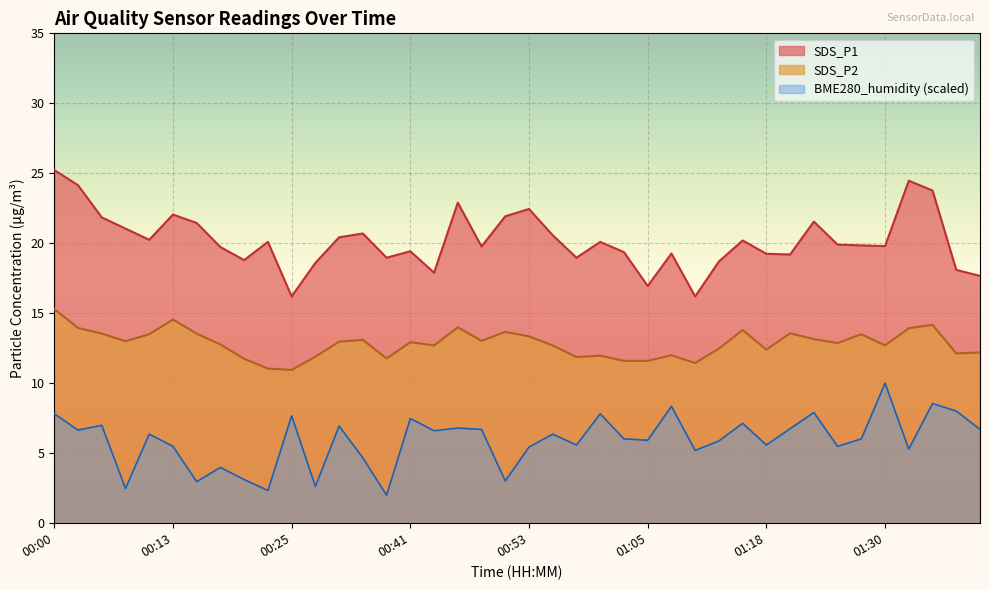

What is the difference between the maximum and minimum values in the SDS_P2 series?

4.4